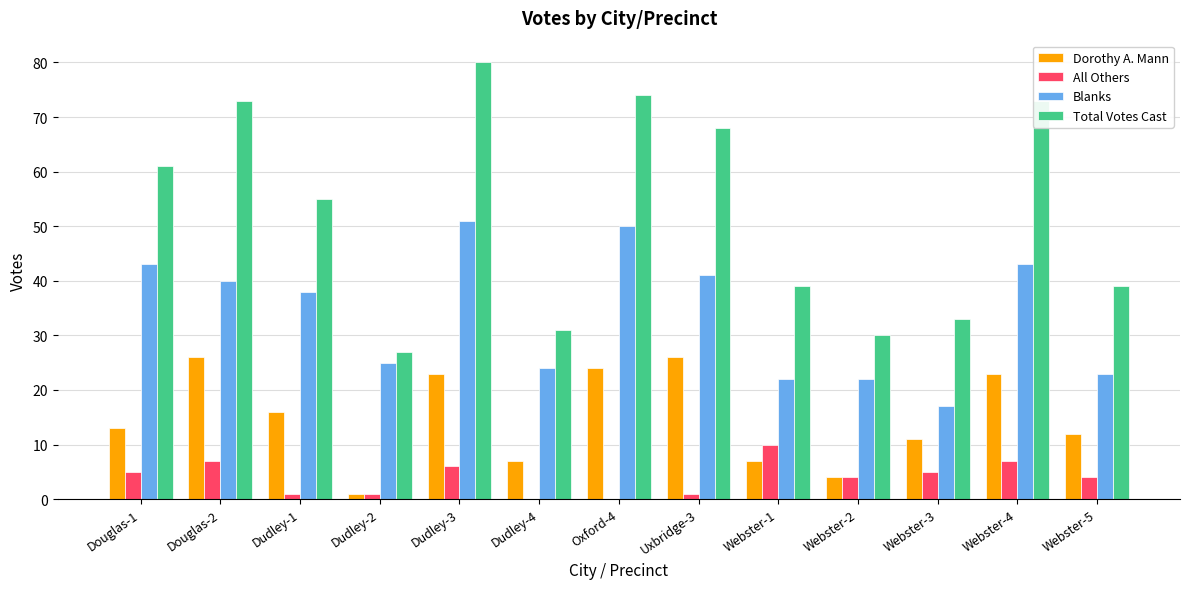

What is the sum of all Blanks values?

439